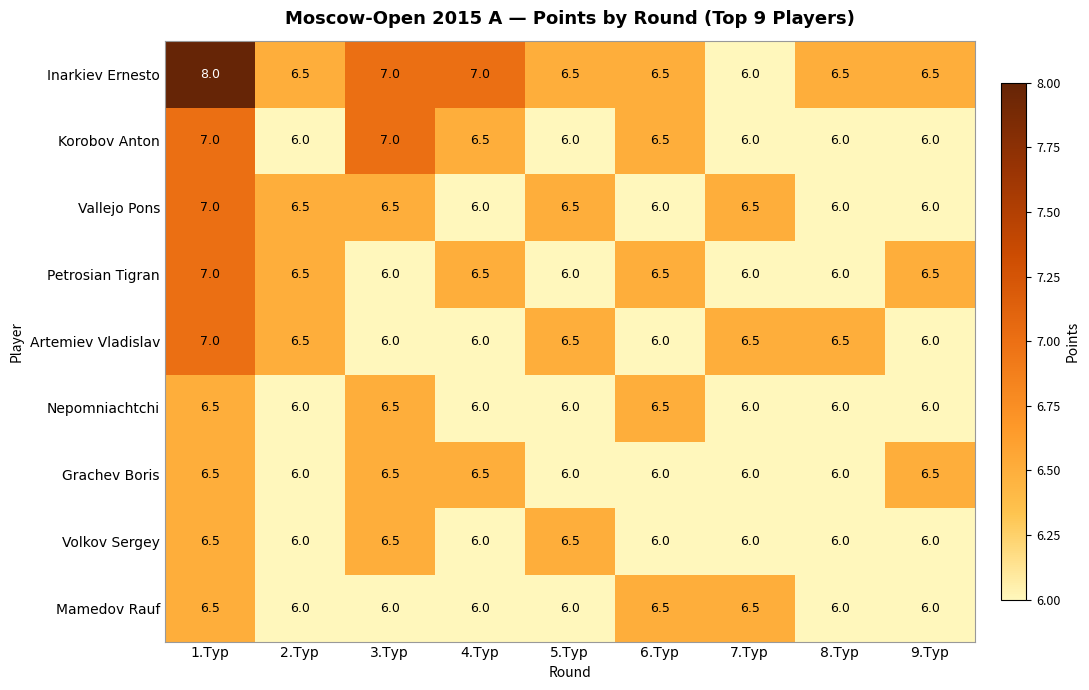

What is the maximum value shown in the chart?

8.0